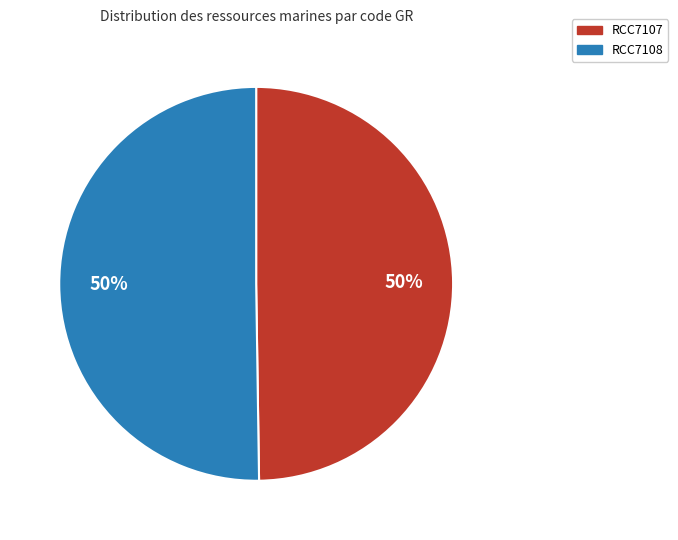

What is the ratio of the value at RCC7108 to the value at RCC7107?

1.0